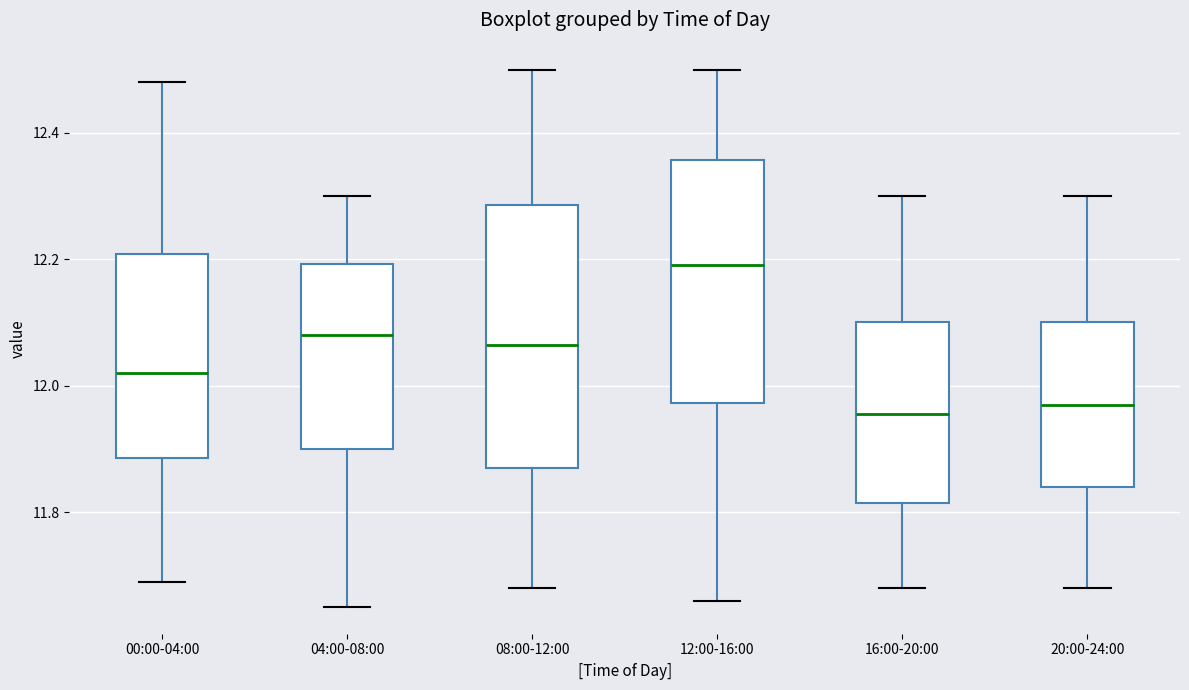

Where does the lower whisker of the box for 04:00-08:00 end on the y-axis? The values are not printed on the chart, so give them approximately, as read against the axis.

11.66